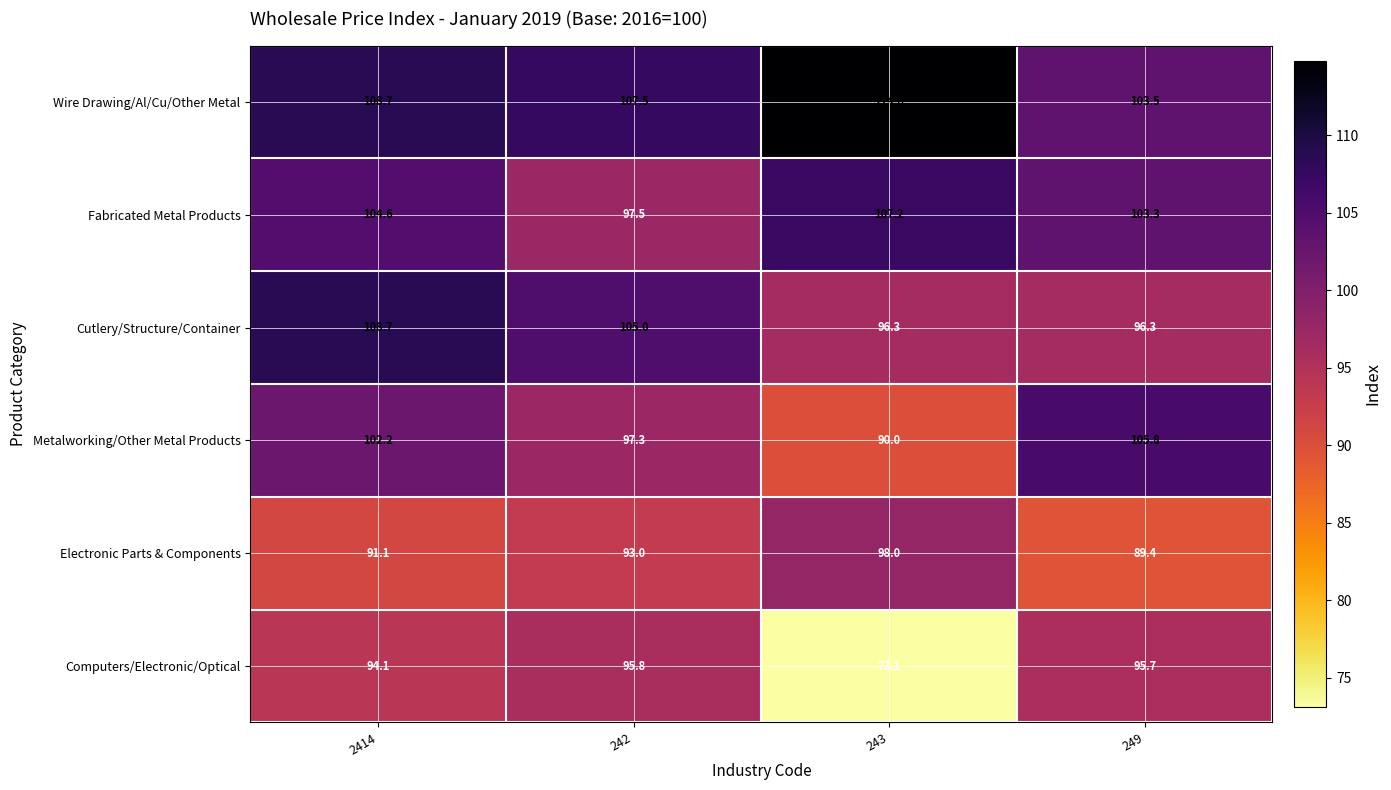

True or false: Fabricated Metal Products has a value of 104.6 at 2414.

True